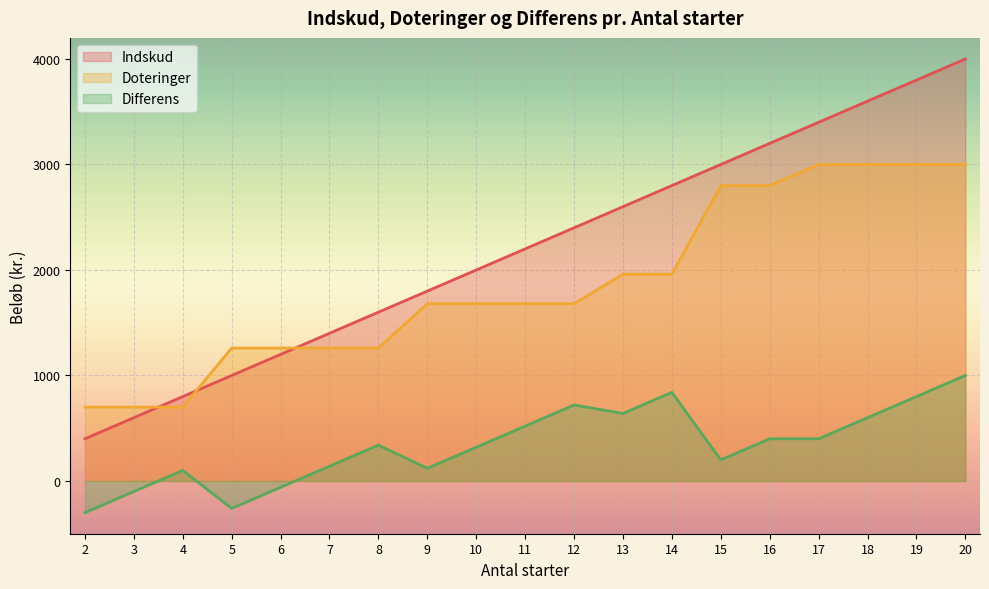

At which category does Differens reach its first local peak?

4